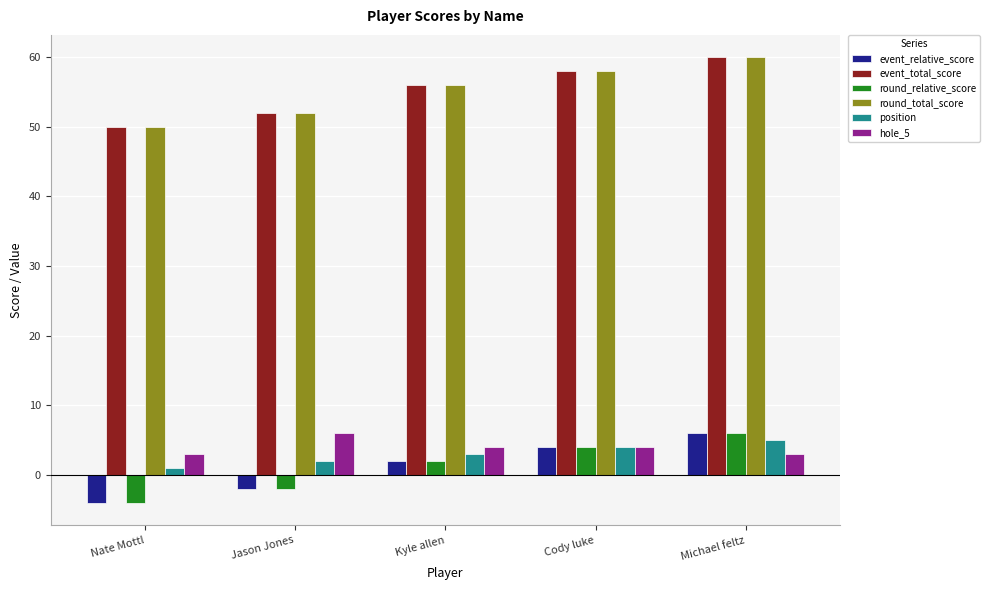

What is the value of the round_relative_score bar at the 5th from the left?

6